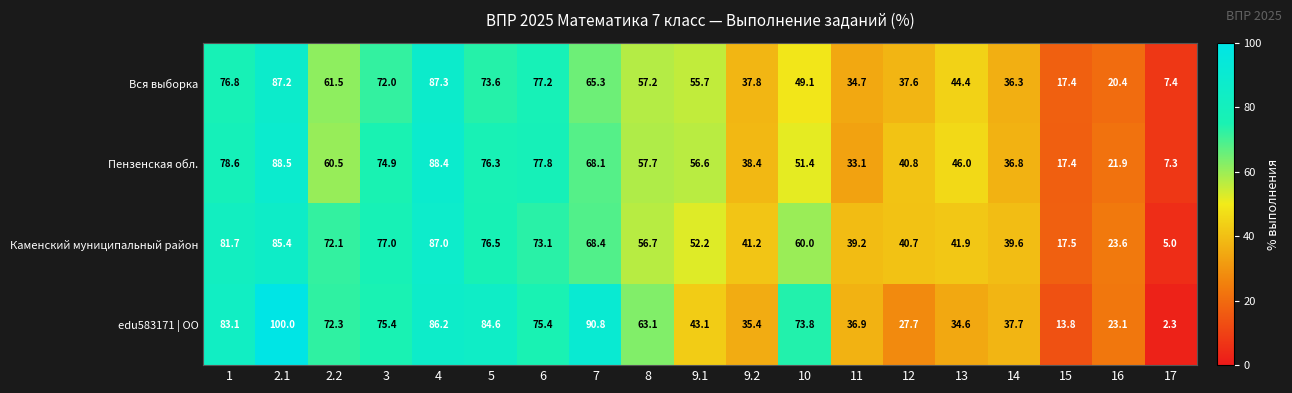

The value of Вся выборка at 9.1 is 55.7. True or false?

True